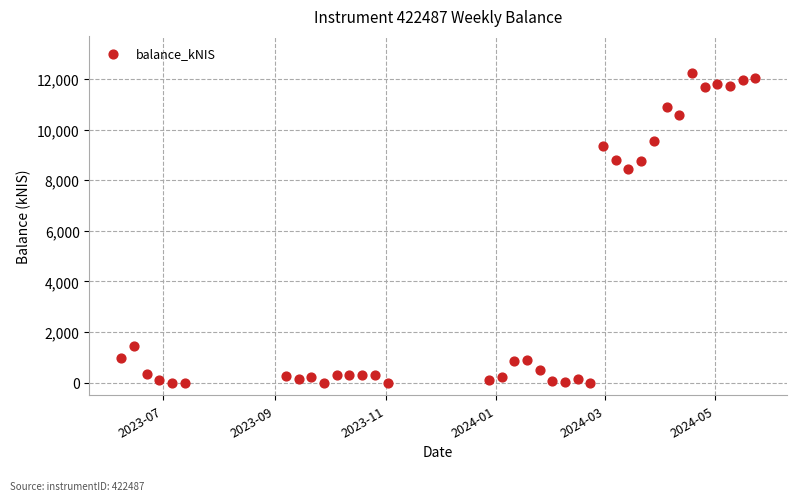

What is the range of X values (max minus min)?

350.0